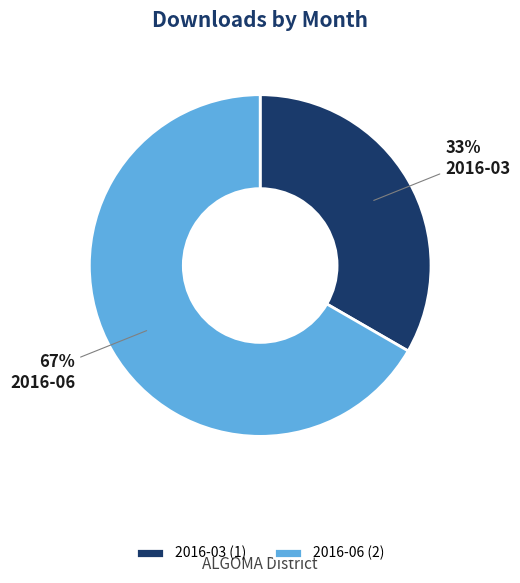

Count the number of slices in the pie.

2